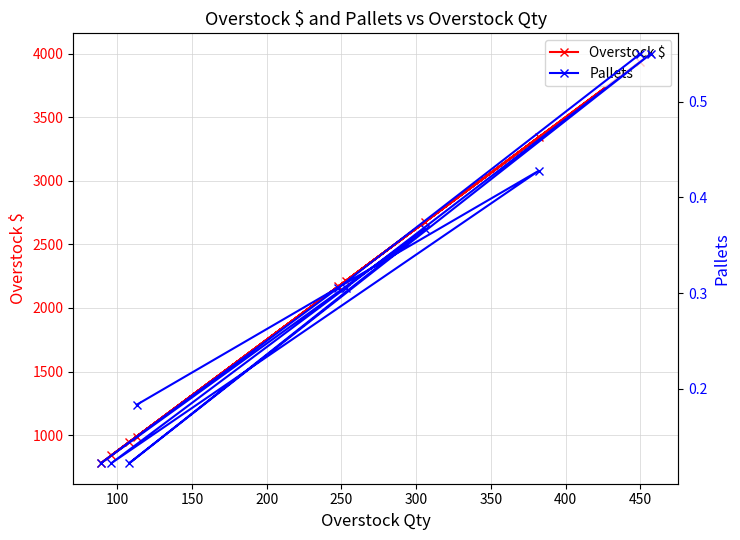

What is the value of the Overstock $ point at the 3rd from the left?

945.0